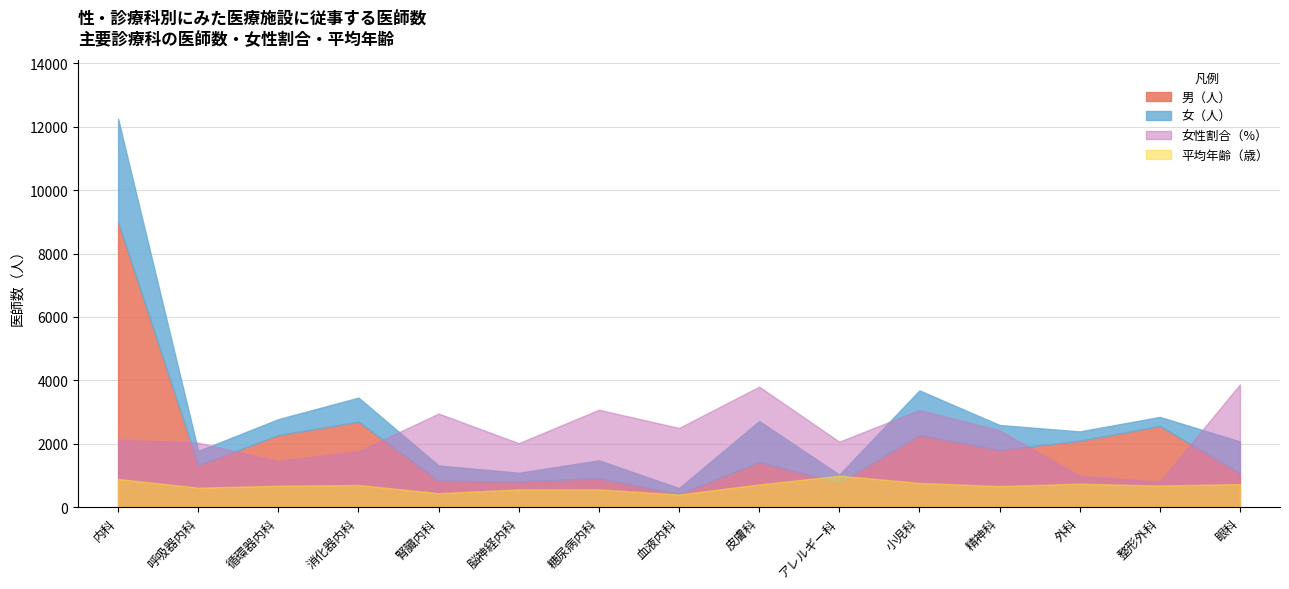

What are all the series names shown in the legend?

男（人）, 女（人）, 女性割合（%）, 平均年齢（歳）